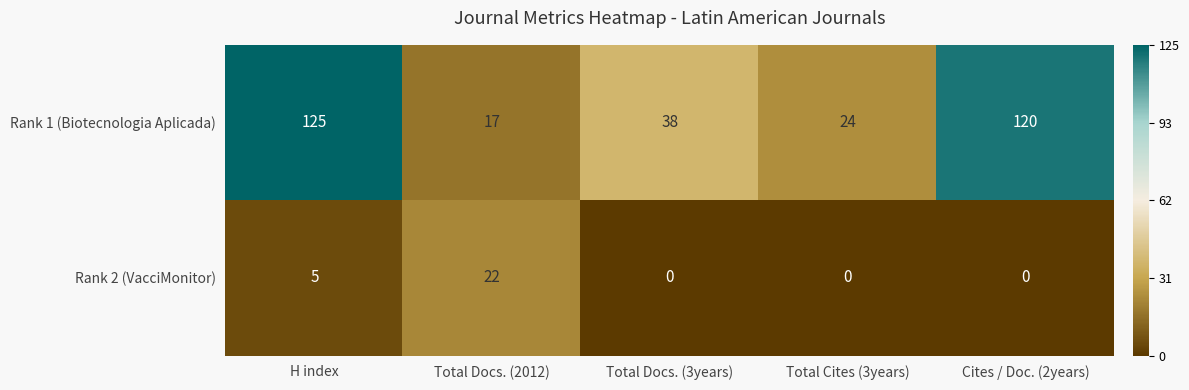

At how many categories does at least one series exceed 0?

5